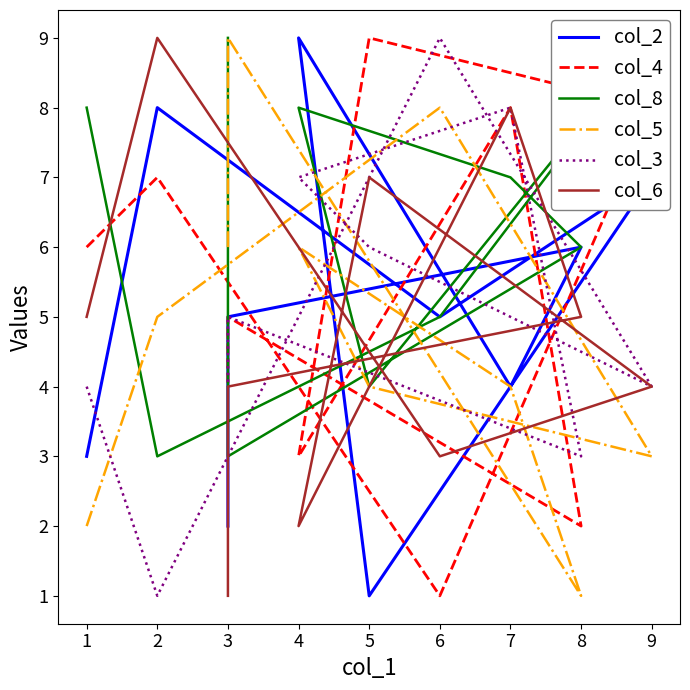

Is the value of col_5 at 5 greater than the value of col_6 at 1?

No